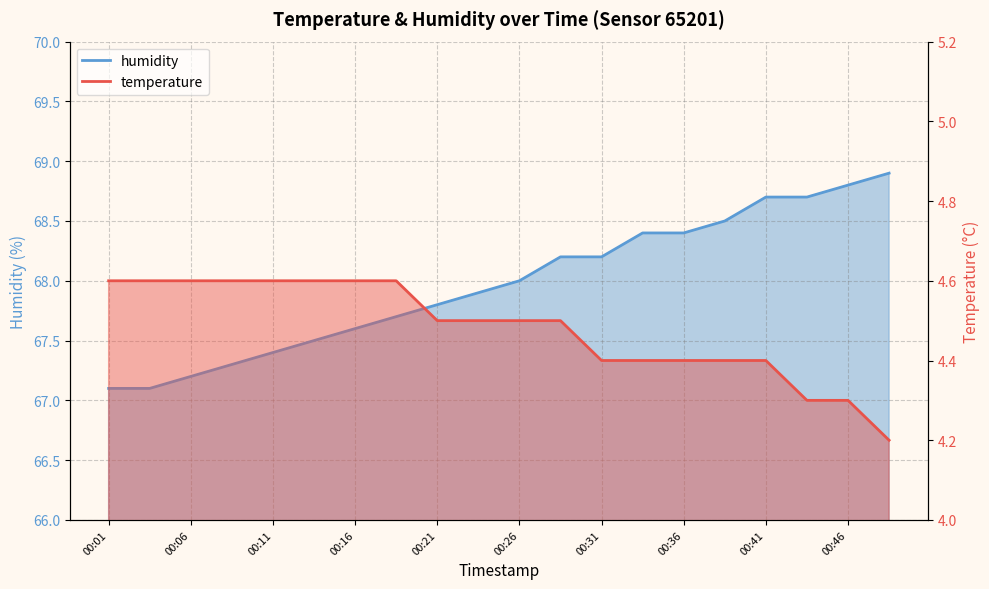

The value of temperature at 00:28 is 4.5. True or false?

True